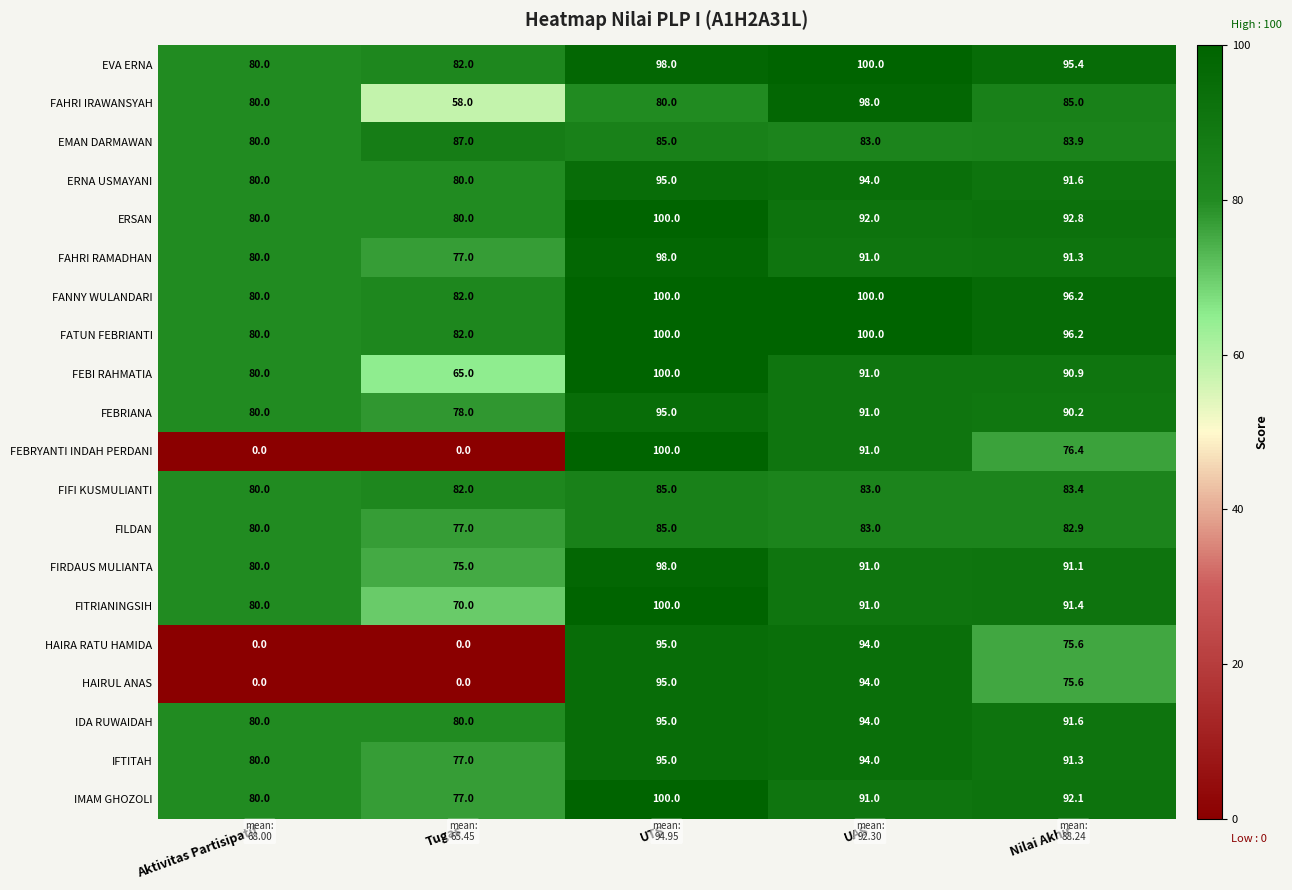

Which category has the lowest value in the FIRDAUS MULIANTA series?

Tugas